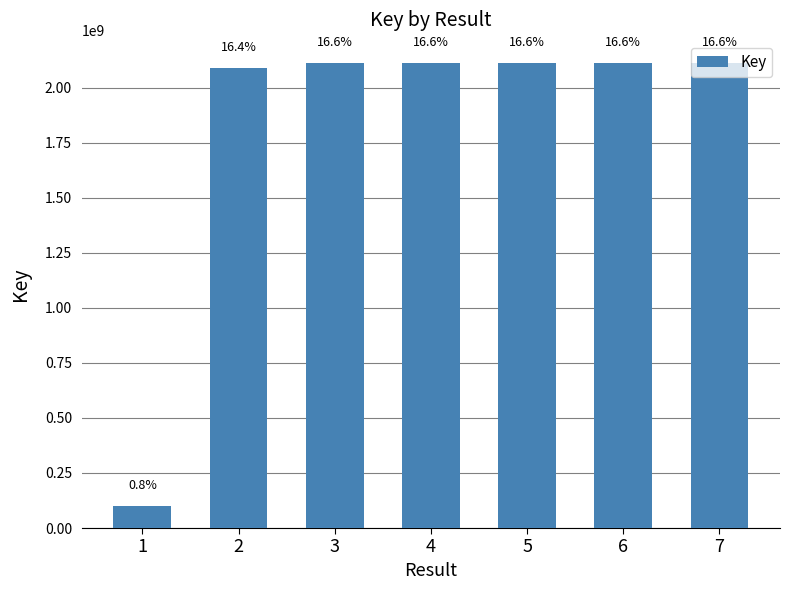

What is the value of the 7th bar from the left?

2111970934